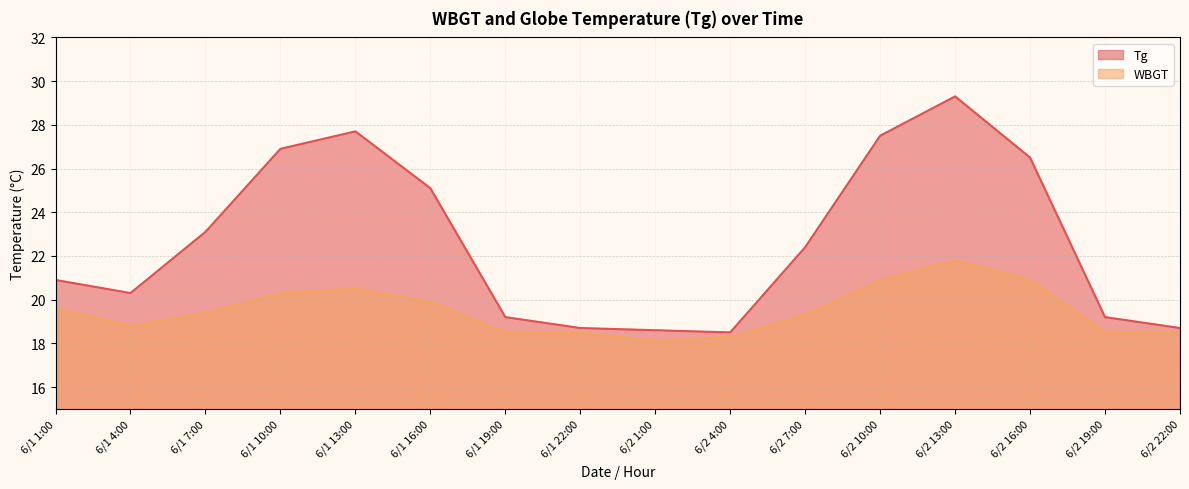

Where is the first local minimum for WBGT?

6/1 4:00